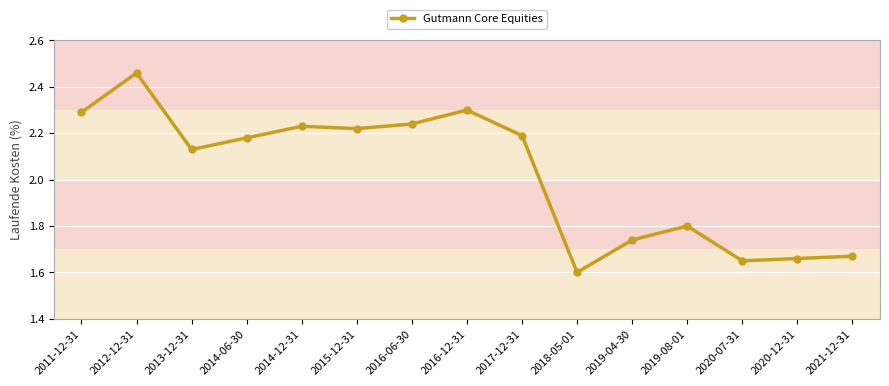

Which label corresponds to the smallest value in the chart?

2018-05-01